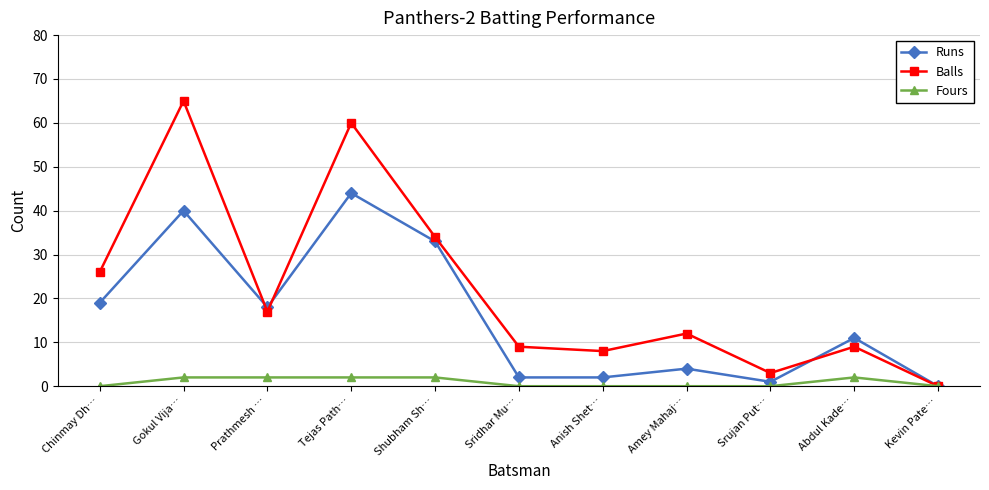

Reading left to right, what are all the values shown in this chart?

Runs: 19	40	18	44	33	2	2	4	1	11	0
Balls: 26	65	17	60	34	9	8	12	3	9	0
Fours: 0	2	2	2	2	0	0	0	0	2	0